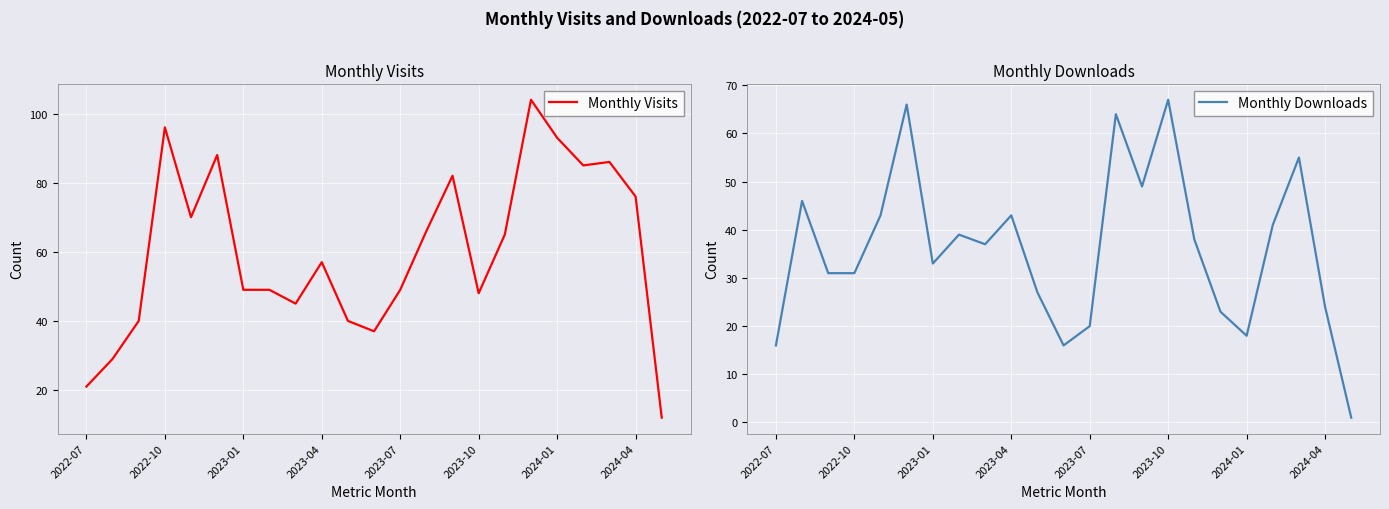

How many values in the Monthly Downloads series exceed 37?

11